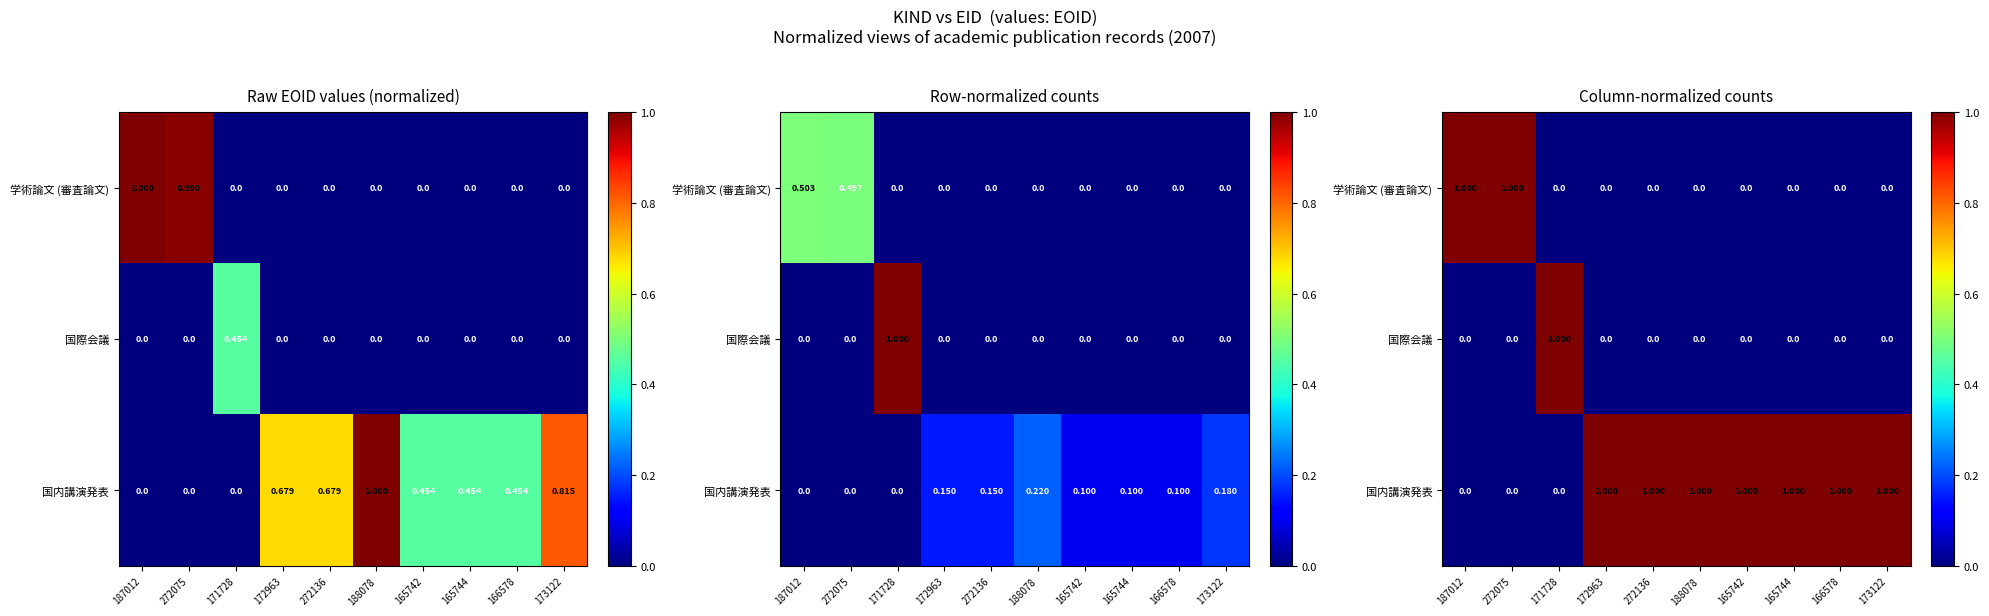

True or false: 国際会議 has a value of 0 at 165744.

True